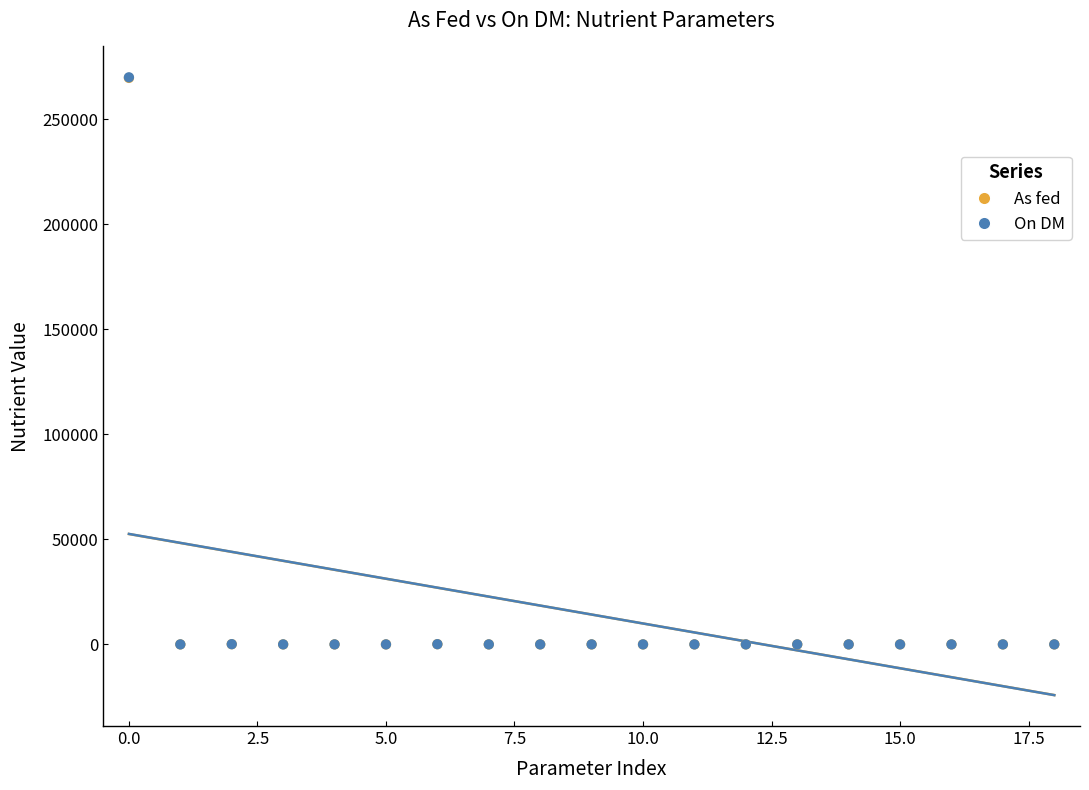

What are all the series names shown in the legend?

As fed, On DM